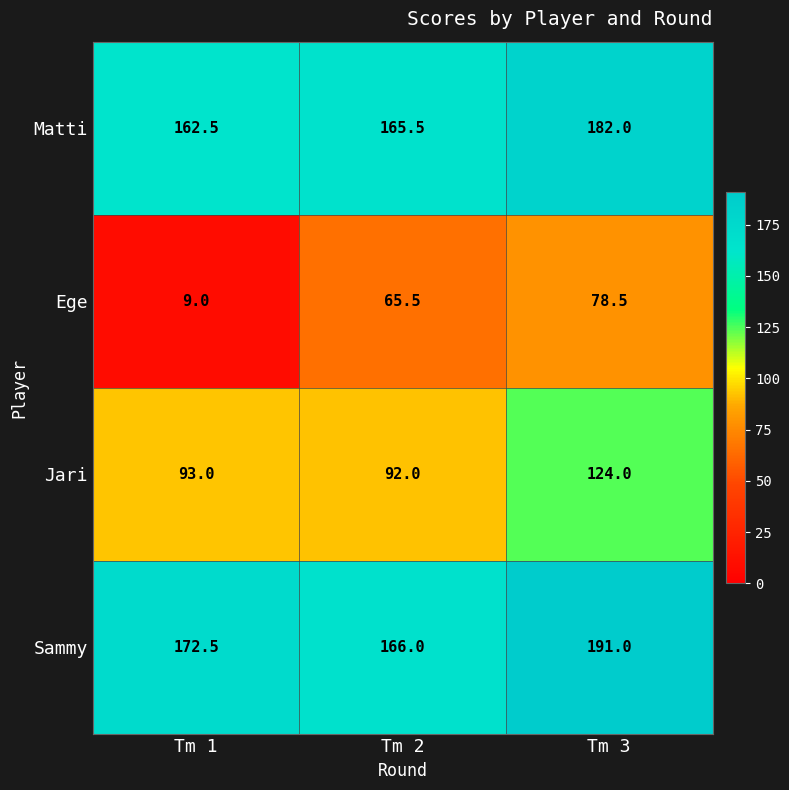

Is it true that Jari equals 92.0 at Tm 2?

True